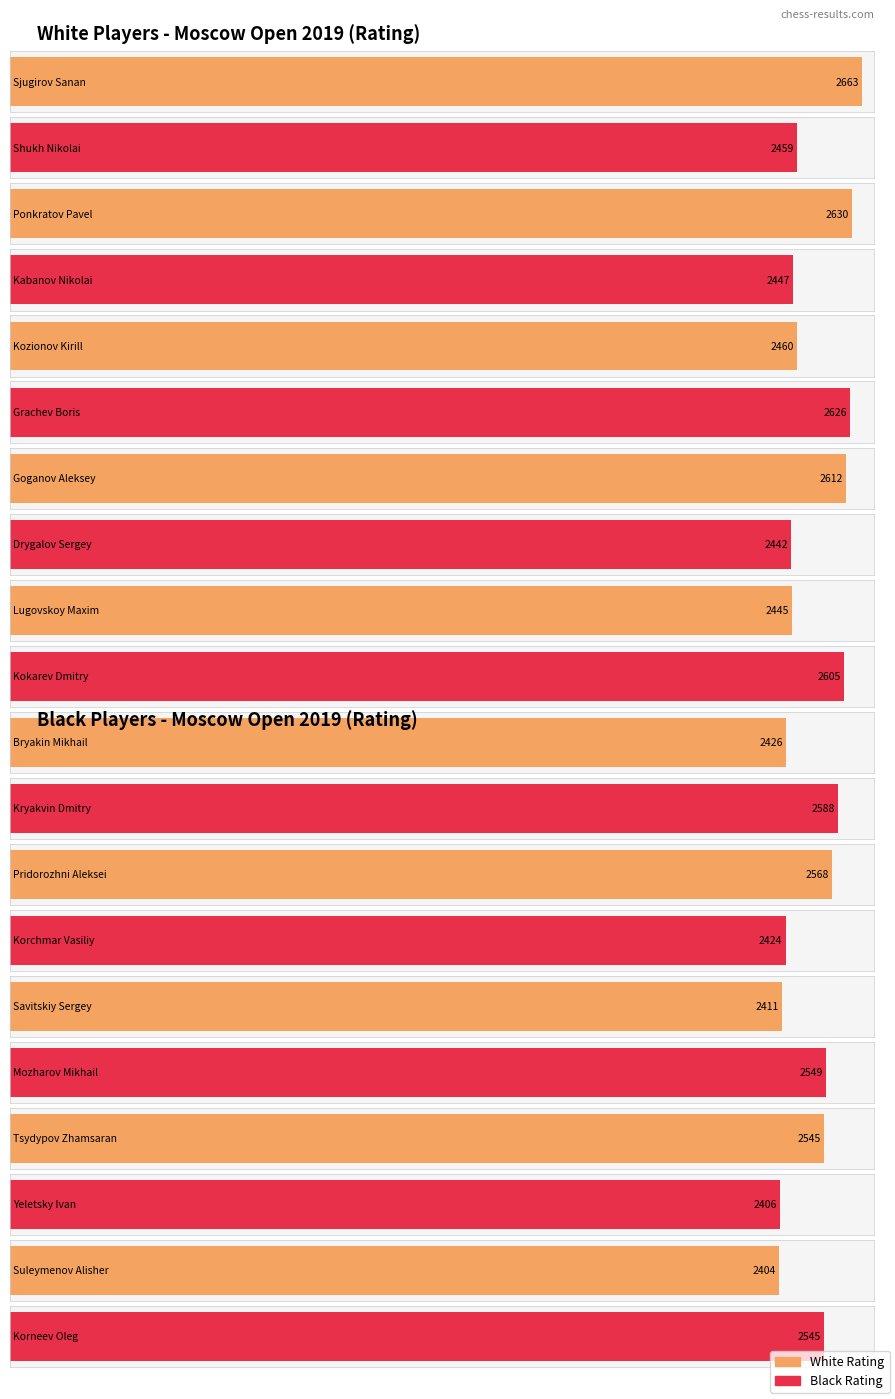

What is the label of the 7th bar from the right?

Goganov Aleksey